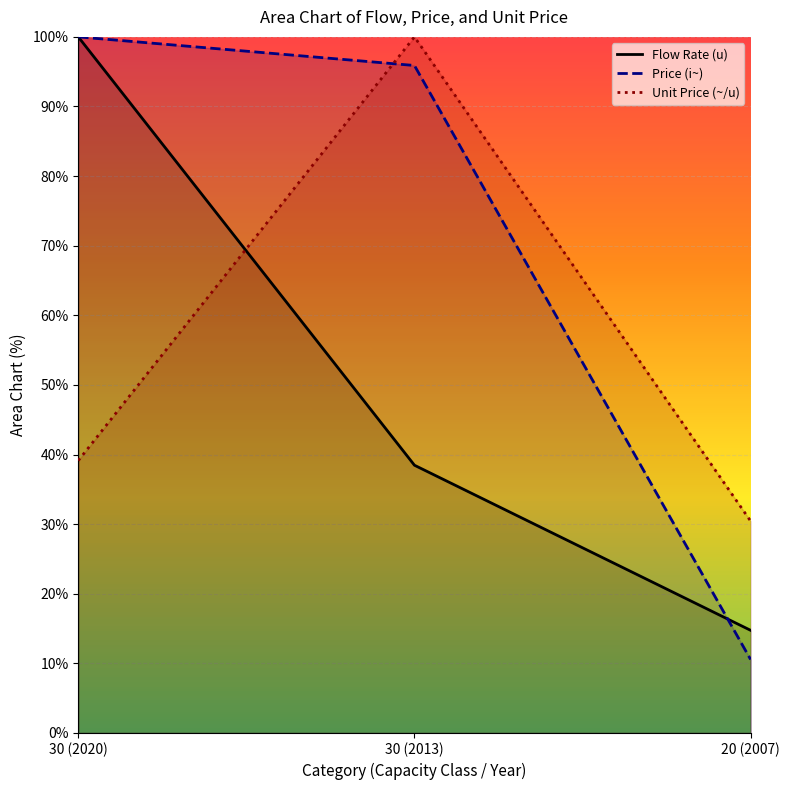

How many series are shown in this chart?

3